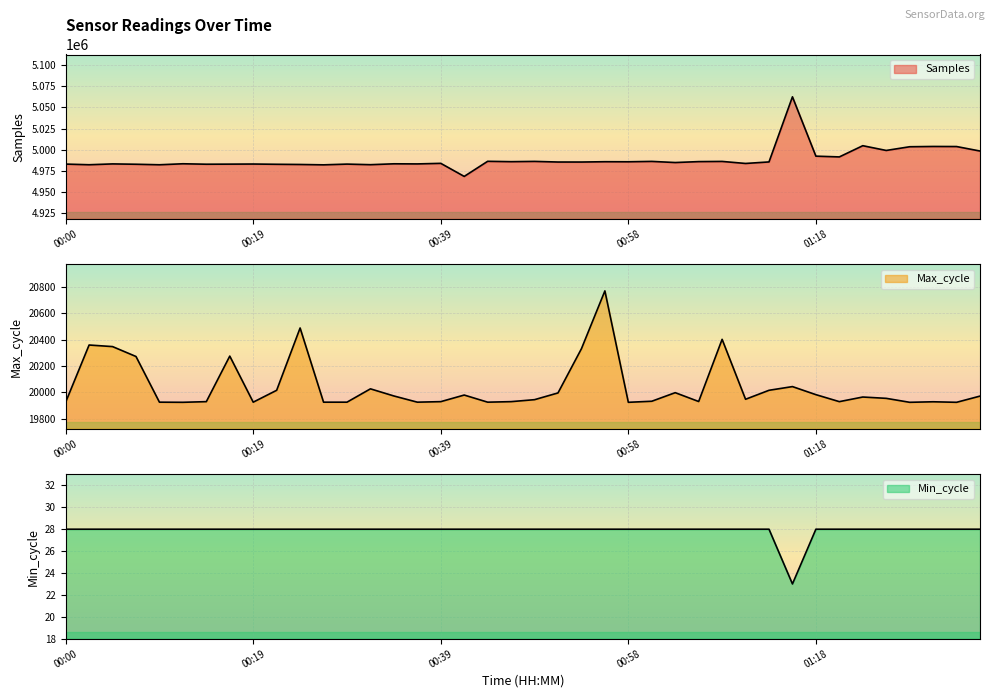

How many data points in Max_cycle are less than 19955?

20